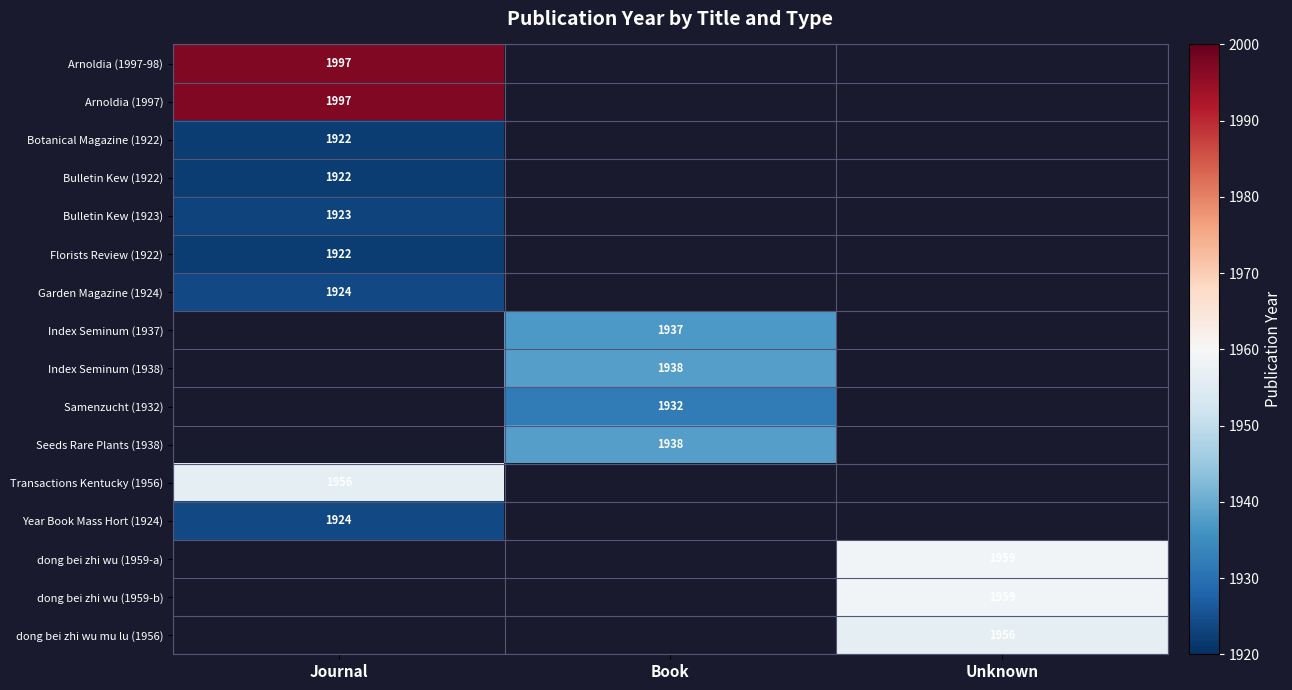

Count the number of data series in this chart.

16